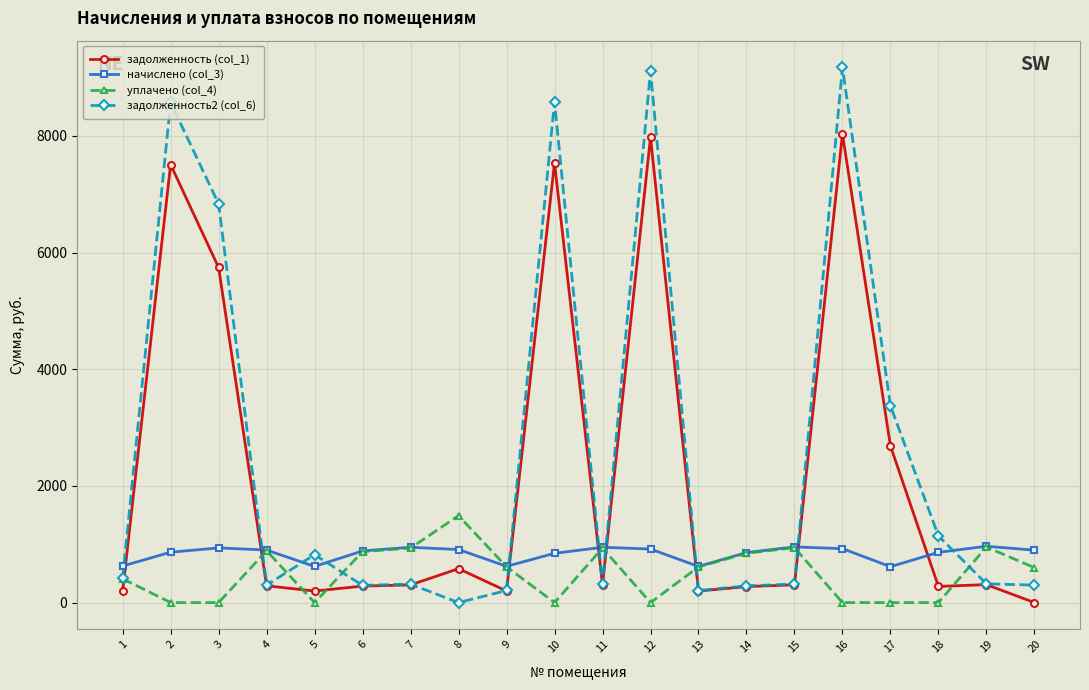

What is the highest value of the задолженность (col_1) series?

8034.4